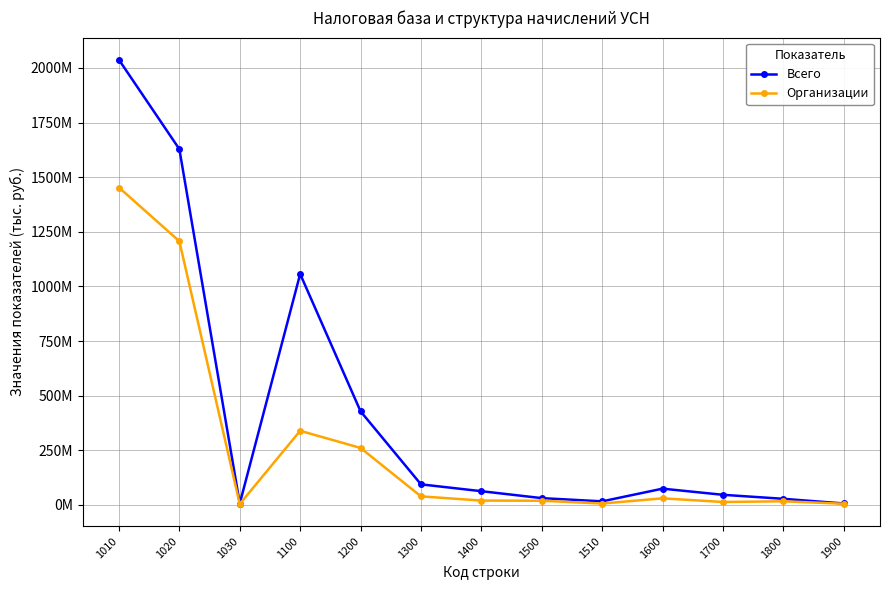

What is the minimum value shown in the chart?

4234679